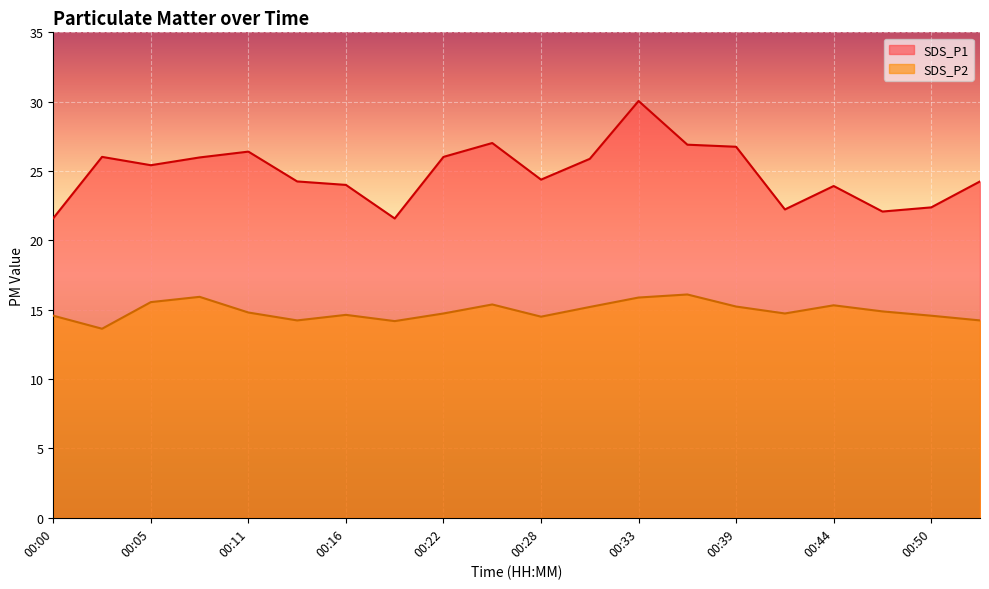

The SDS_P2 series shows 15.4 at 00:25. True or false?

True